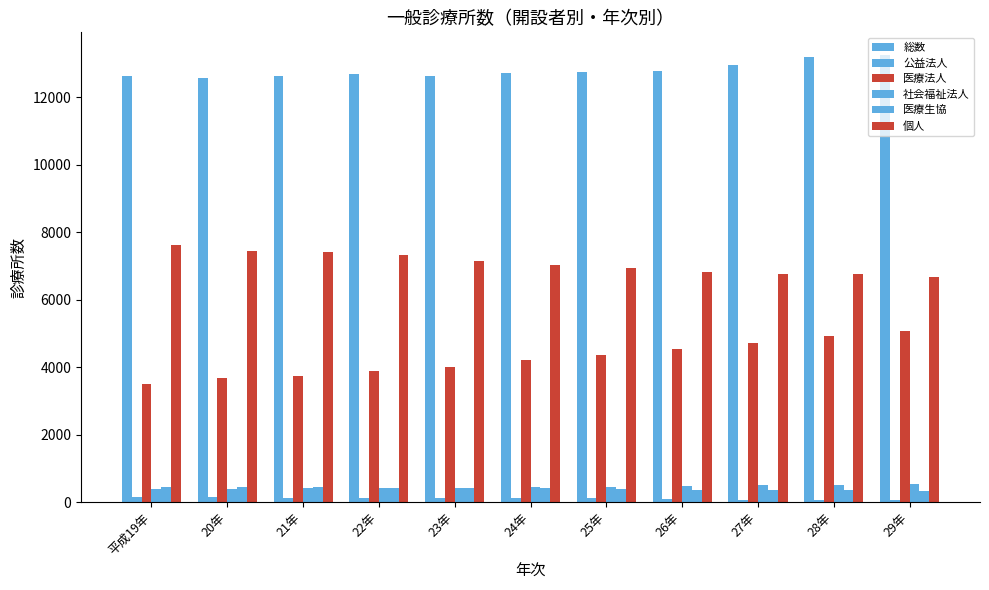

Count the number of categories in the chart.

11